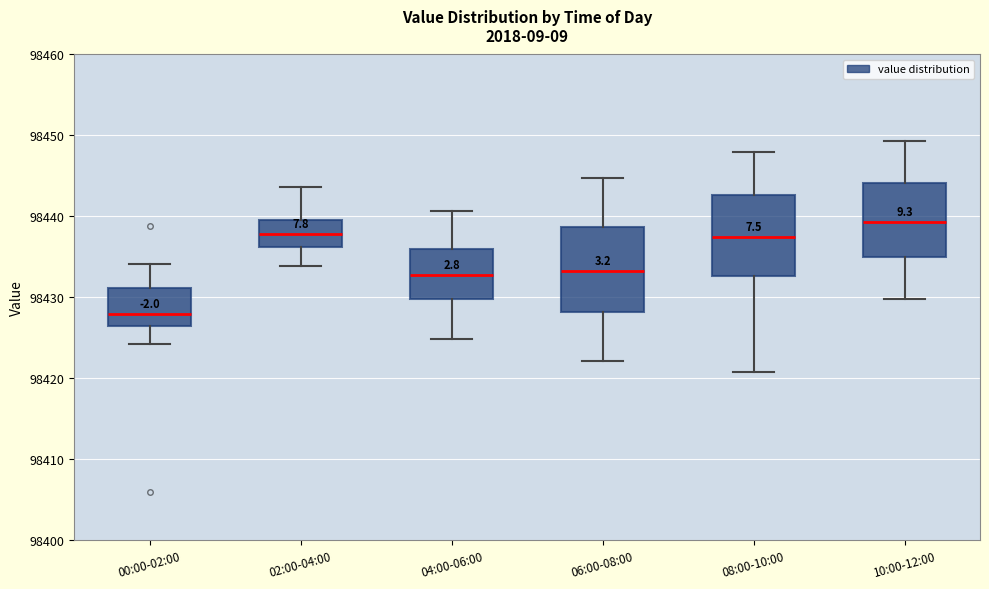

Reading left to right, read every box against the y-axis: the position of its median line, the range the box covers, and the ends of its whiskers. The values are not printed on the chart, so give them approximately, as read against the axis.

00:00-02:00: median 98428, box 98426 to 98431, whiskers 98424 to 98434
02:00-04:00: median 98438, box 98436 to 98440, whiskers 98434 to 98444
04:00-06:00: median 98433, box 98430 to 98436, whiskers 98425 to 98441
06:00-08:00: median 98433, box 98428 to 98439, whiskers 98422 to 98445
08:00-10:00: median 98438, box 98433 to 98443, whiskers 98421 to 98448
10:00-12:00: median 98439, box 98435 to 98444, whiskers 98430 to 98449